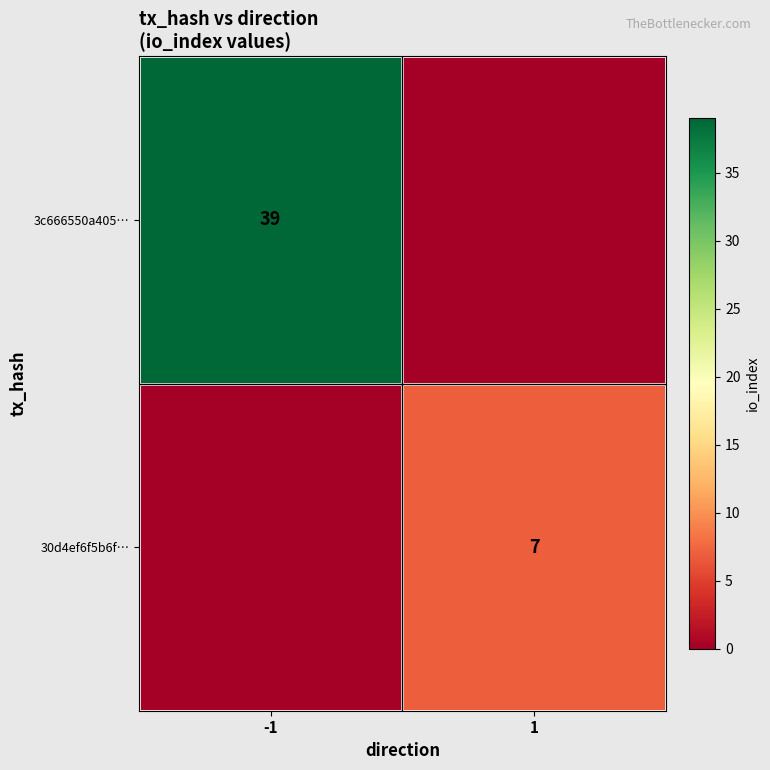

True or false: 30d4ef6f5b6f… has a value of 7 at 1.

True